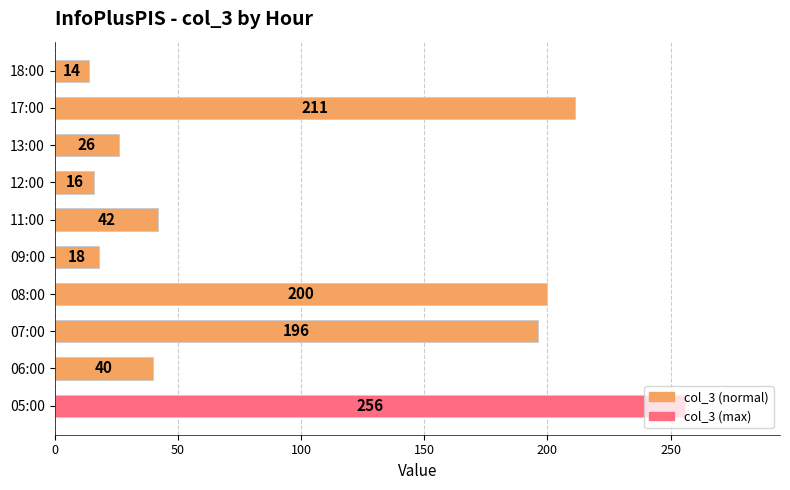

Does the chart contain any negative values?

No